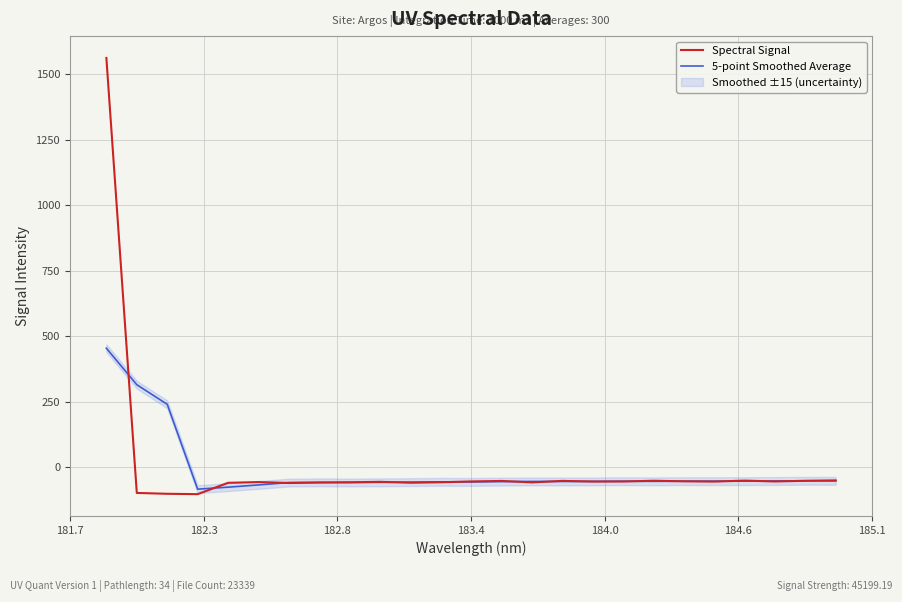

What is the maximum value for 5-point Smoothed Average?

454.0